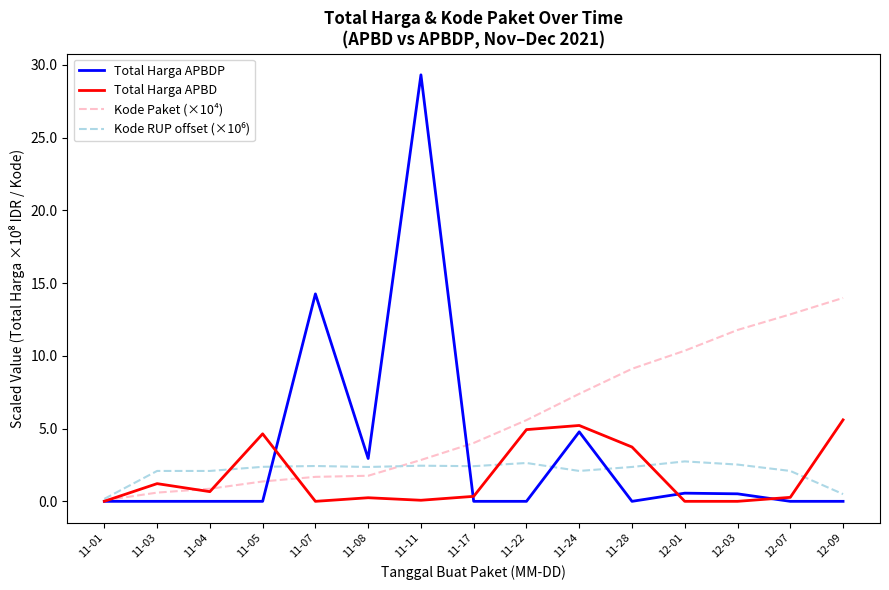

True or false: Total Harga APBD has more than 0 points higher than both neighbors.

True